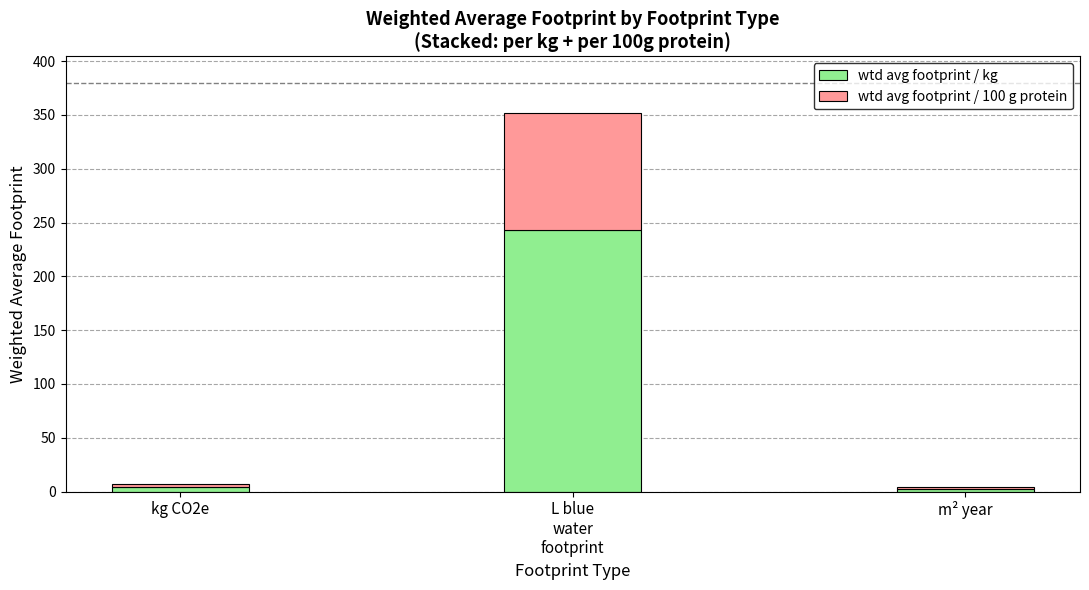

What is the highest value of the wtd avg footprint / kg series?

243.5